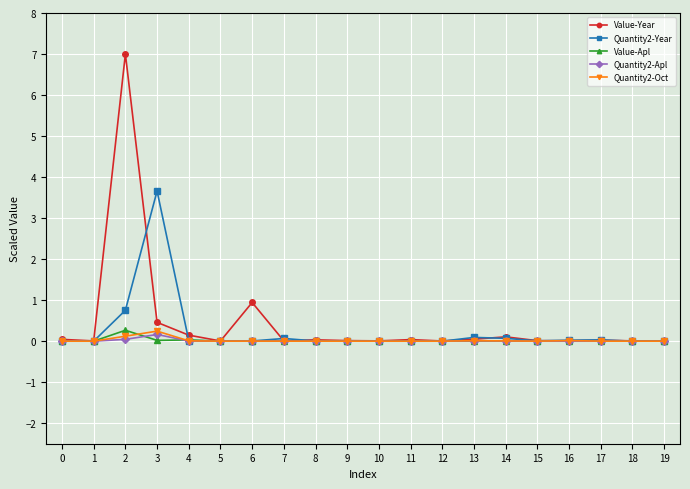

Is it true that Quantity2-Apl equals 0.0 at 8?

True